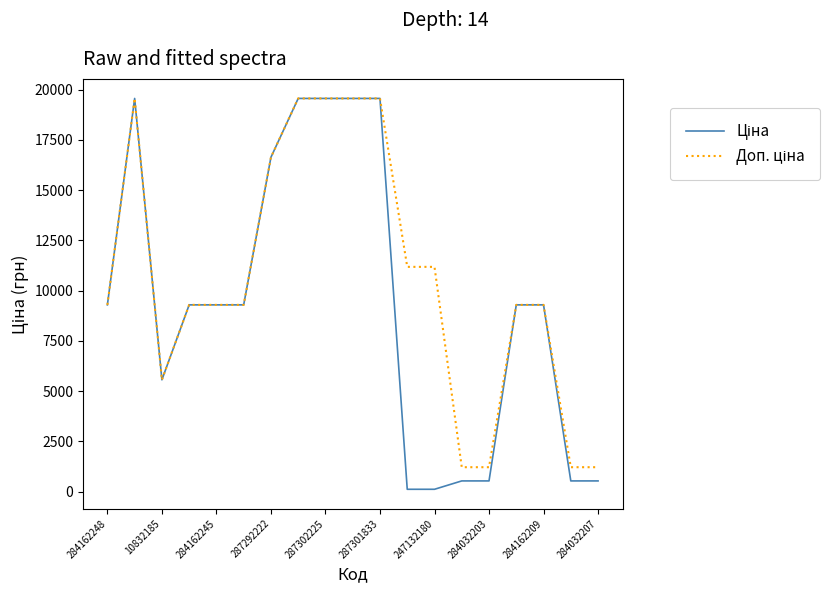

What is the difference between the second highest and minimum values in the Ціна series?

19453.1